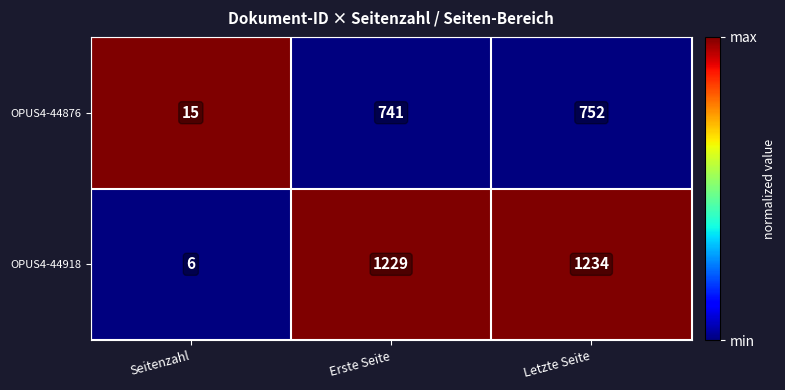

Is the value of OPUS4-44876 at Seitenzahl greater than the value of OPUS4-44918 at Letzte Seite?

No